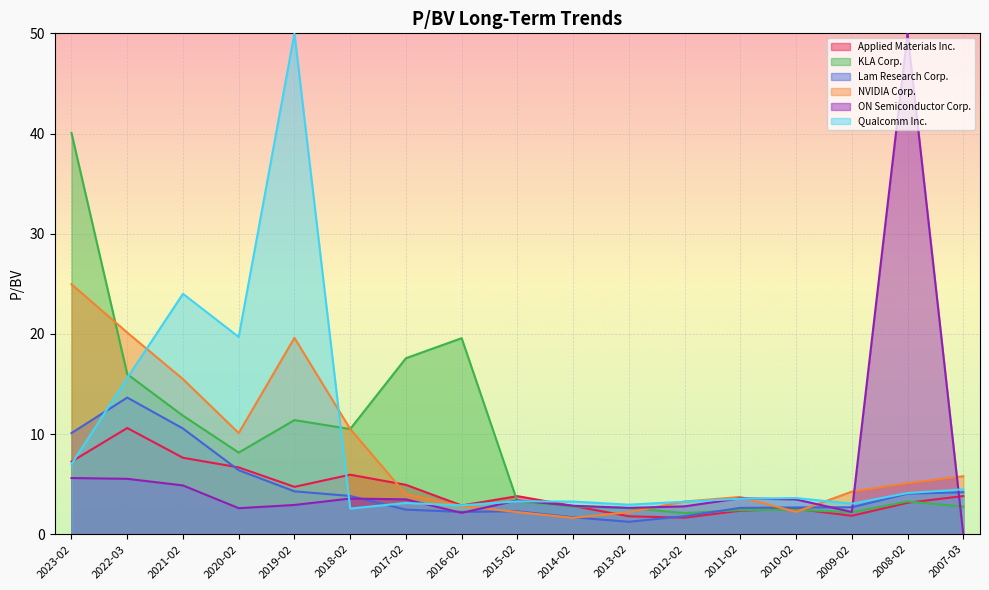

The value of Lam Research Corp. at 2012-02 is 2.4. True or false?

False